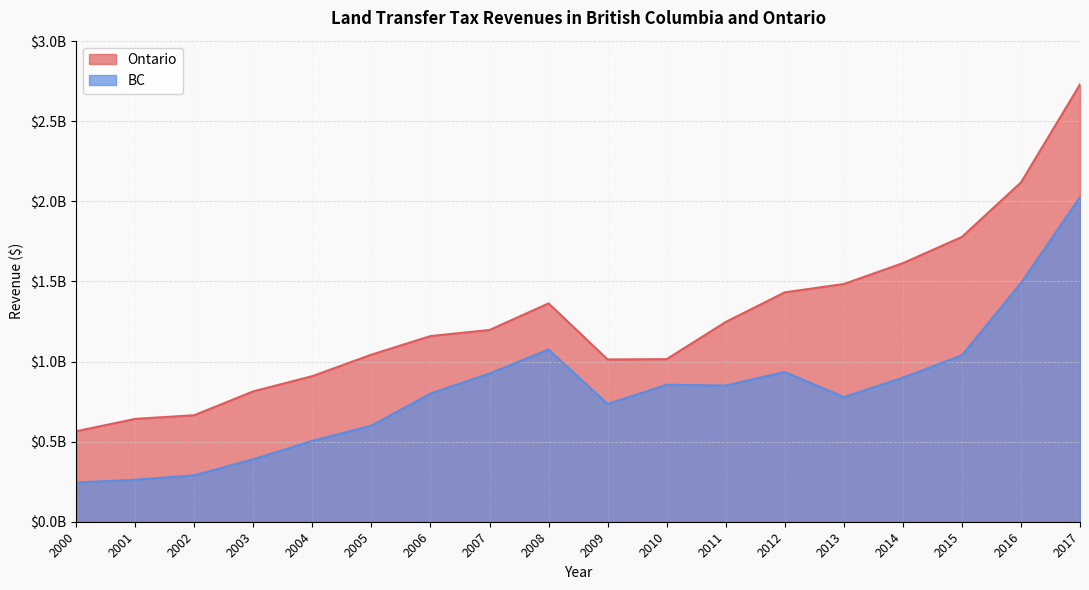

Does the chart have visible grid lines?

Yes